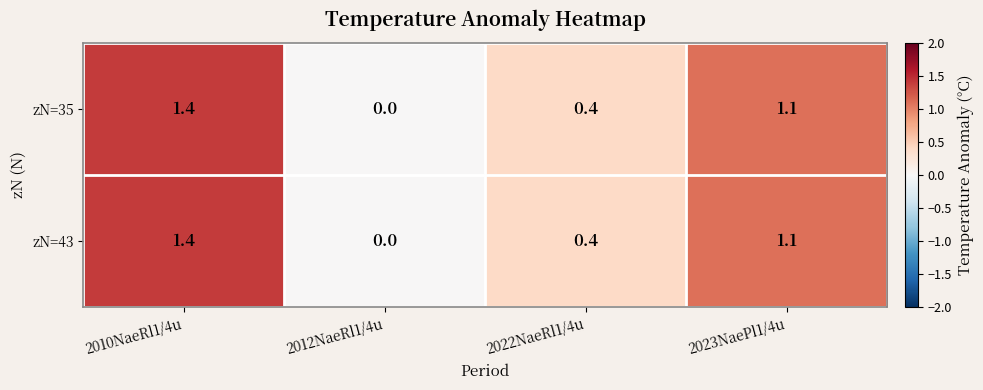

List the labels in order of zN=35 value, smallest first.

2012NaeRl1/4u, 2022NaeRl1/4u, 2023NaePl1/4u, 2010NaeRl1/4u